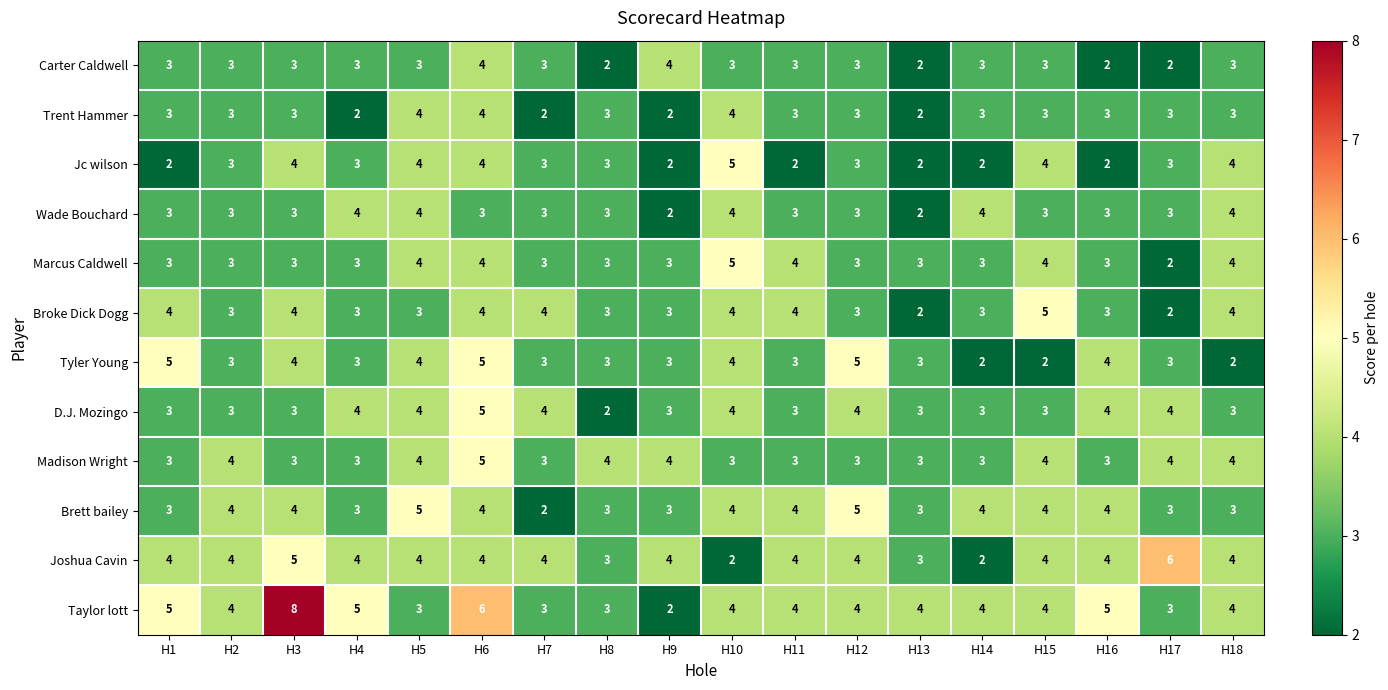

Between H15 and H17, which series saw the biggest shift?

Broke Dick Dogg